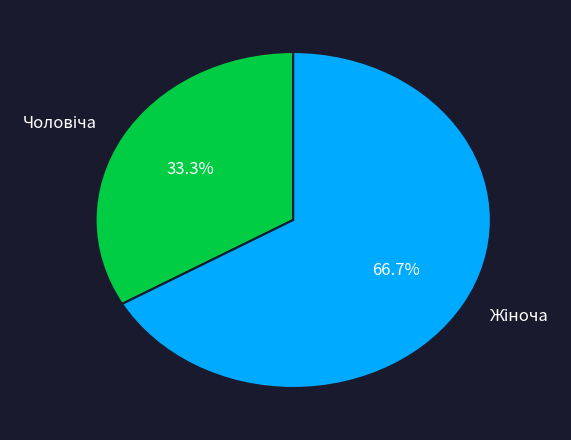

Is there a majority slice in this chart?

Yes